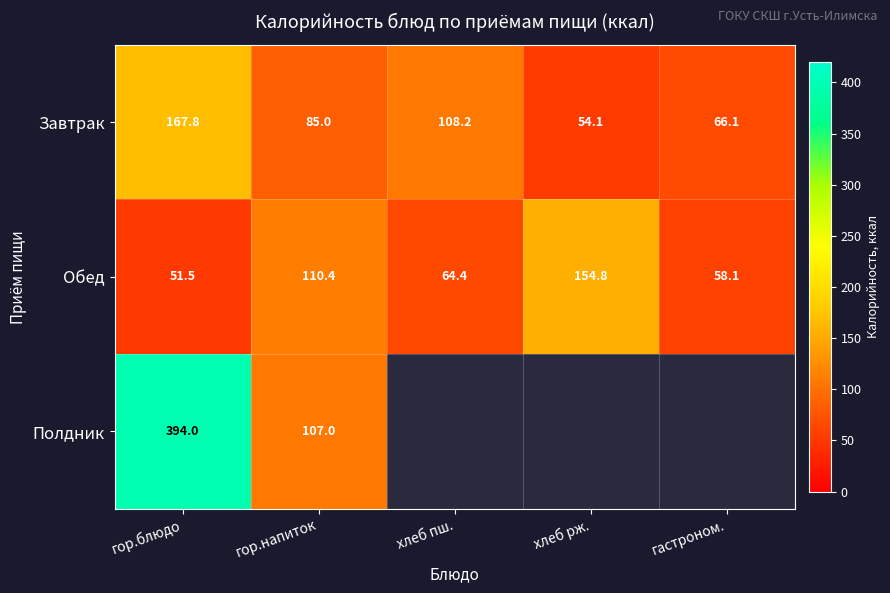

At how many categories does at least one series exceed 55?

5